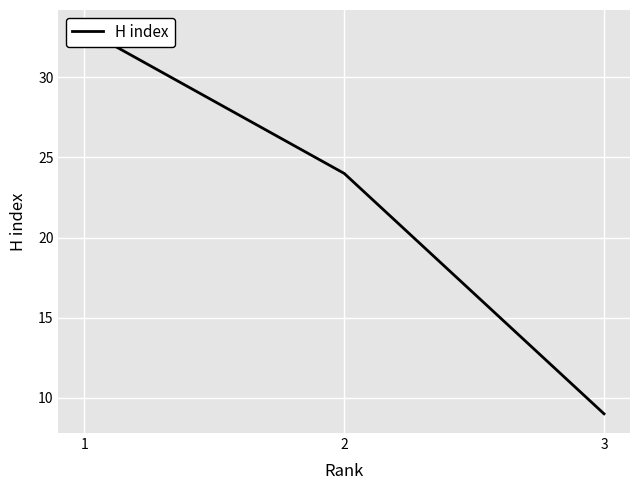

Between 2 and 1, which is larger?

1